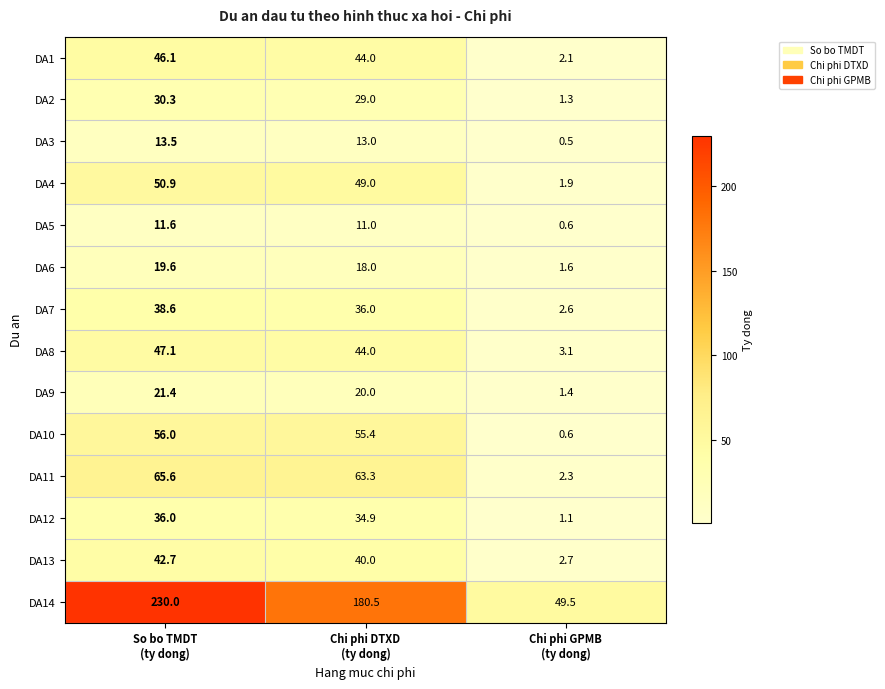

What is the difference between the maximum and minimum values in the DA7 series?

36.0